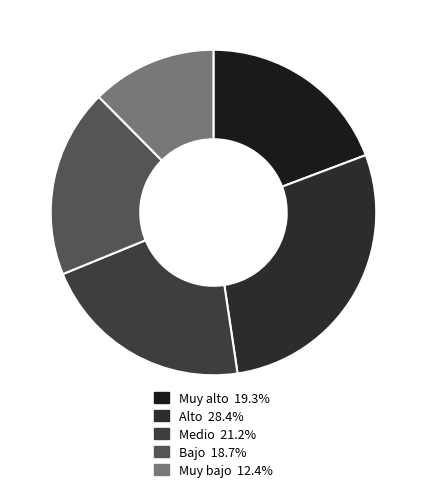

Between Muy bajo and Bajo, which is larger?

Bajo